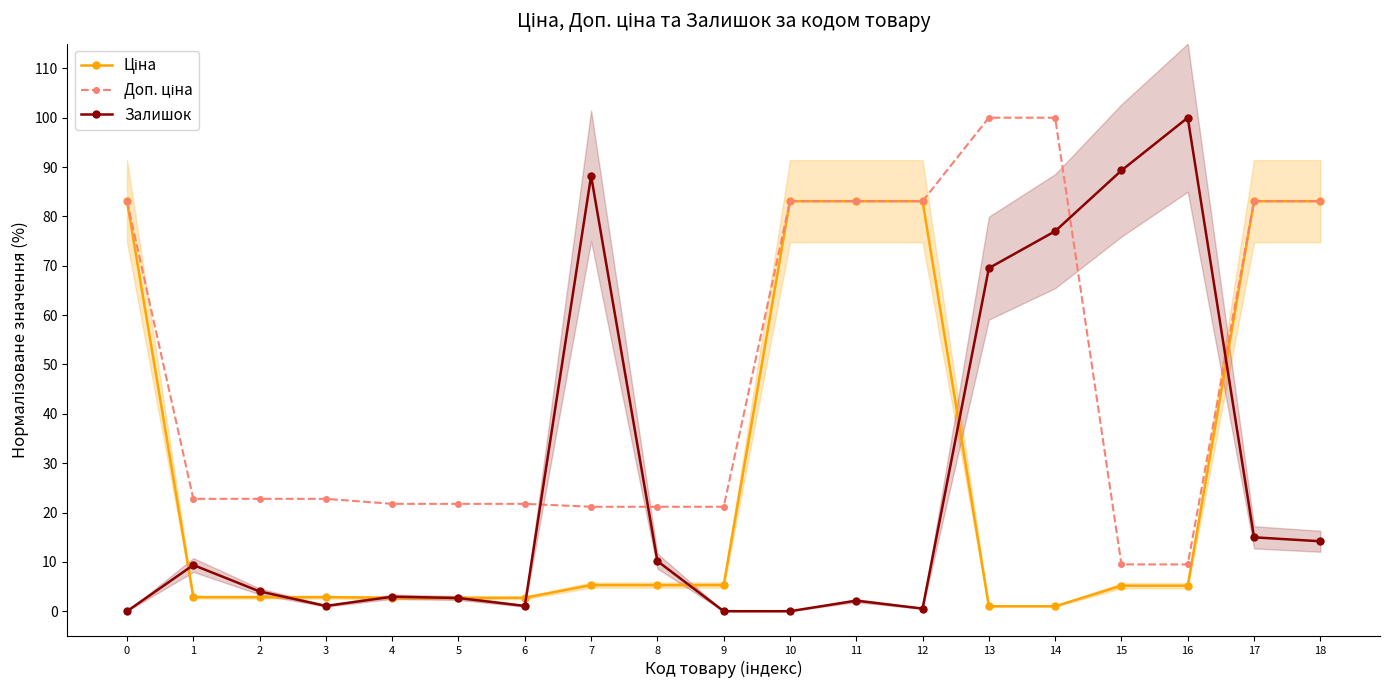

What is the difference between the maximum and second lowest values in the Доп. ціна series?

90.5